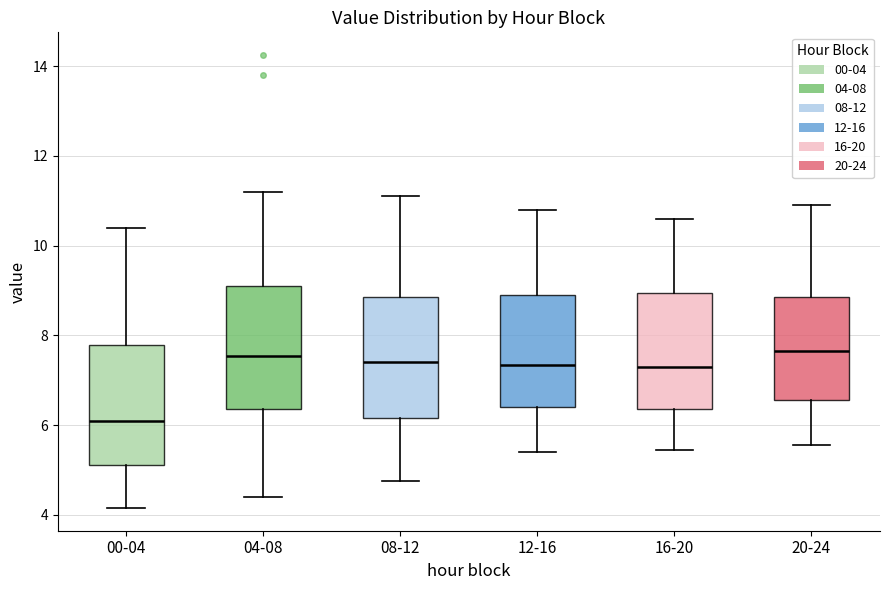

Which box has the lowest median line?

00-04